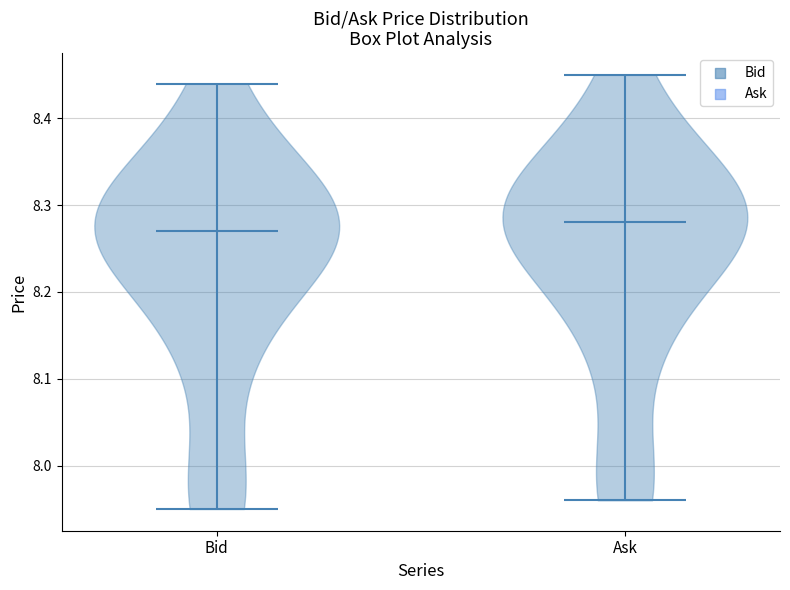

What is the lowest point the violin for Bid reaches on the y-axis? The values are not printed on the chart, so give them approximately, as read against the axis.

7.95